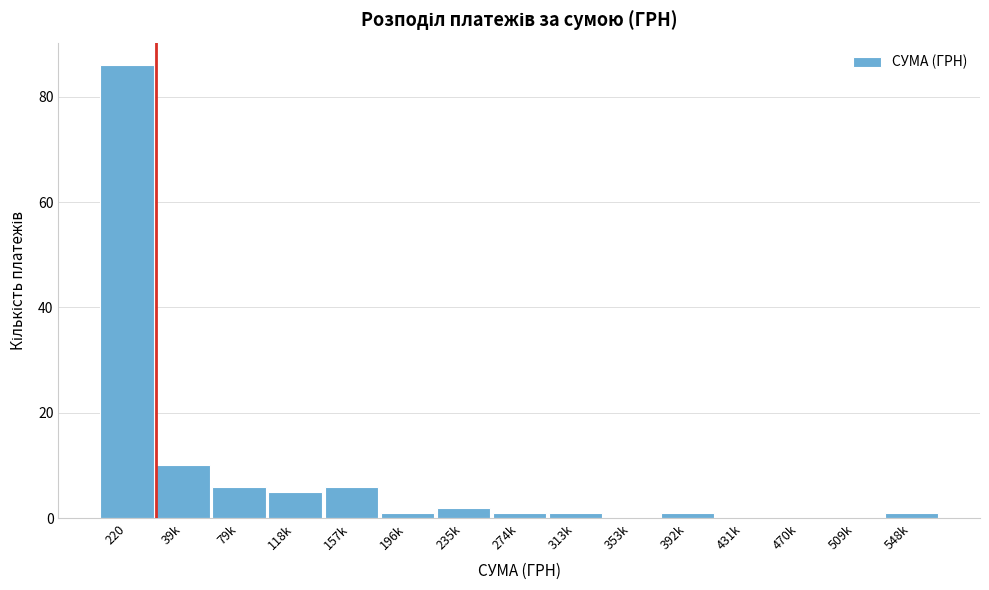

Reading right to left, what are all the values shown in this chart?

548k=1	509k=0	470k=0	431k=0	392k=1	353k=0	313k=1	274k=1	235k=2	196k=1	157k=6	118k=5	79k=6	39k=10	220=86